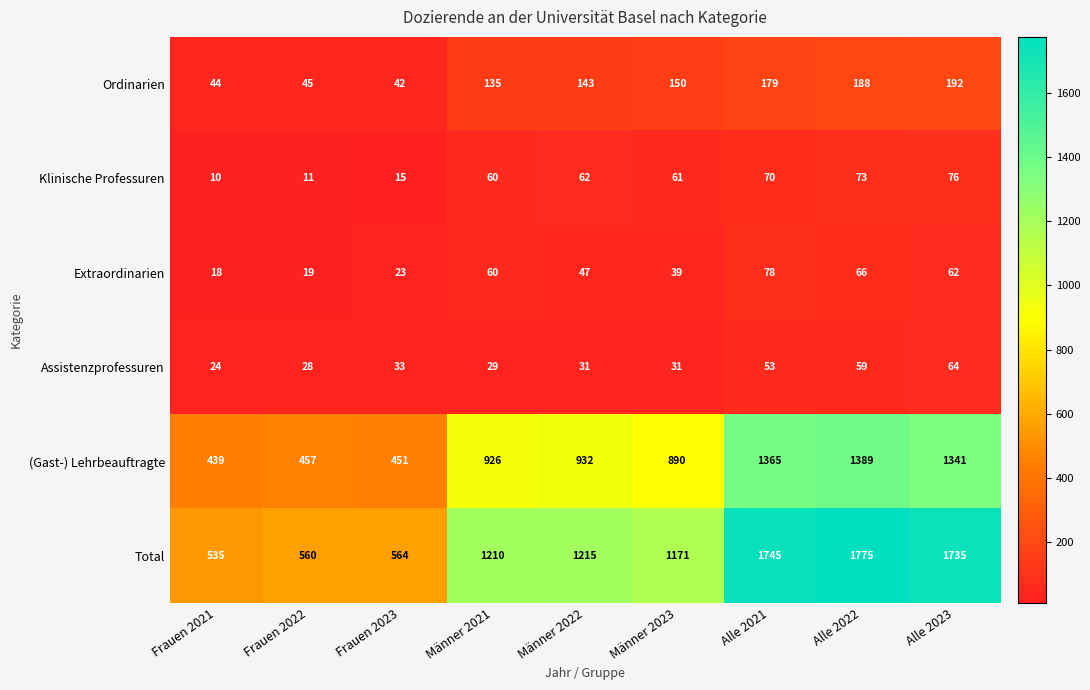

Which category has the highest value across all series?

Alle 2022